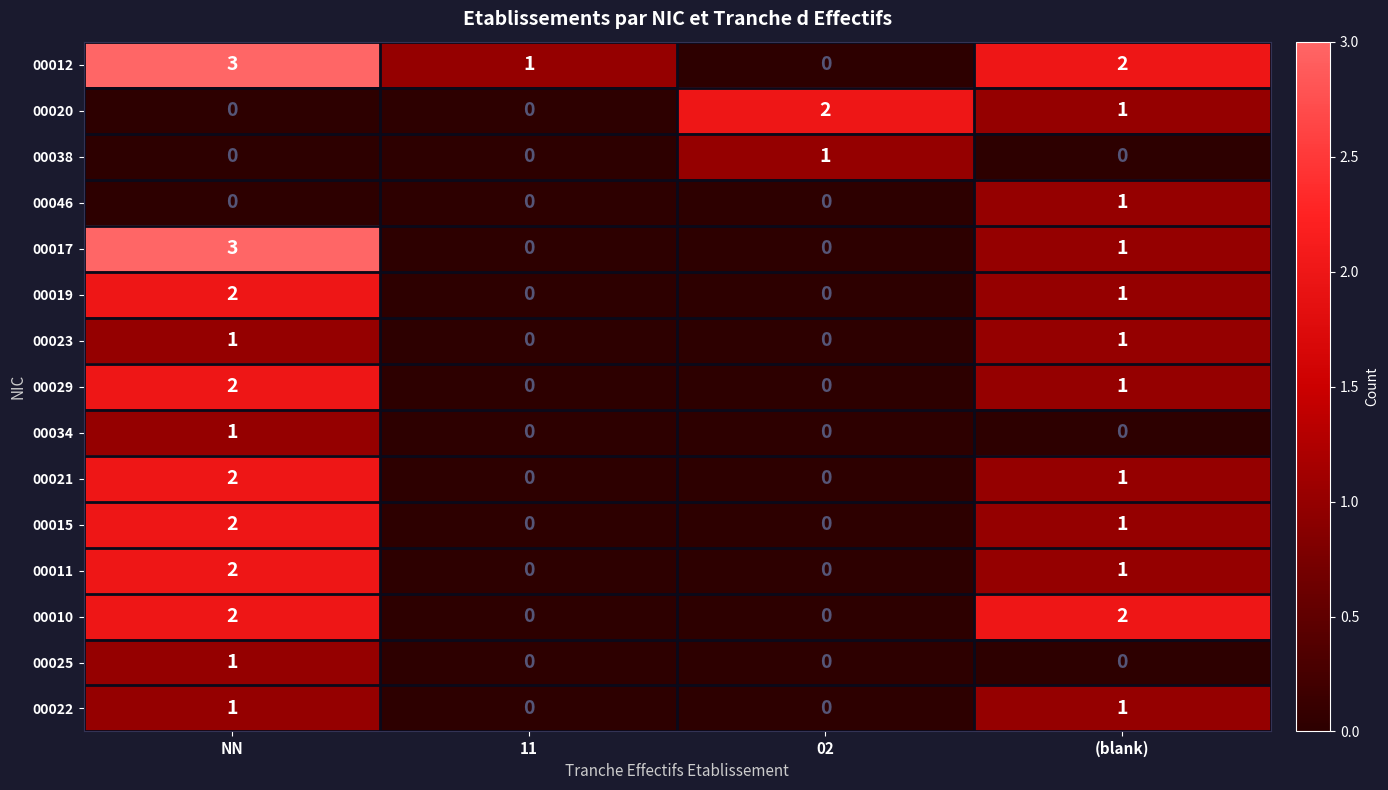

At which label does 00012 first exceed 2?

NN